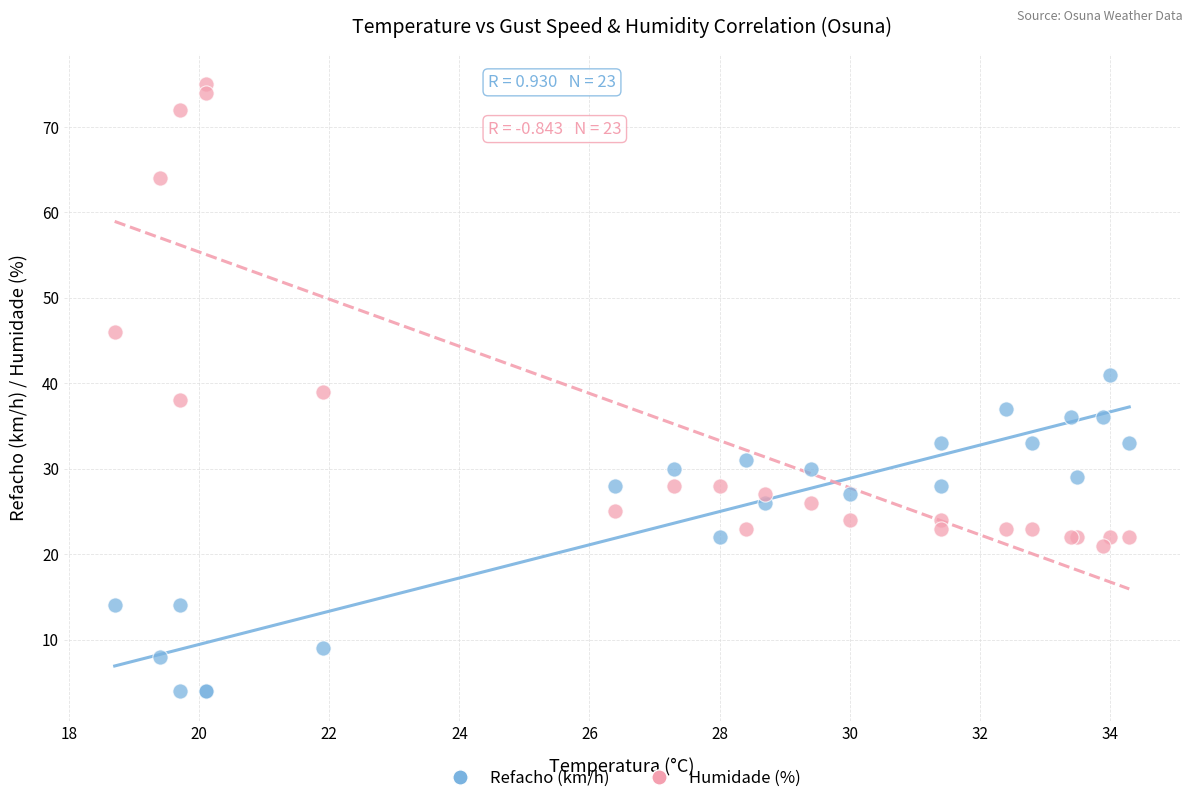

Which series has the largest Y range (max minus min)?

Humidade (%)